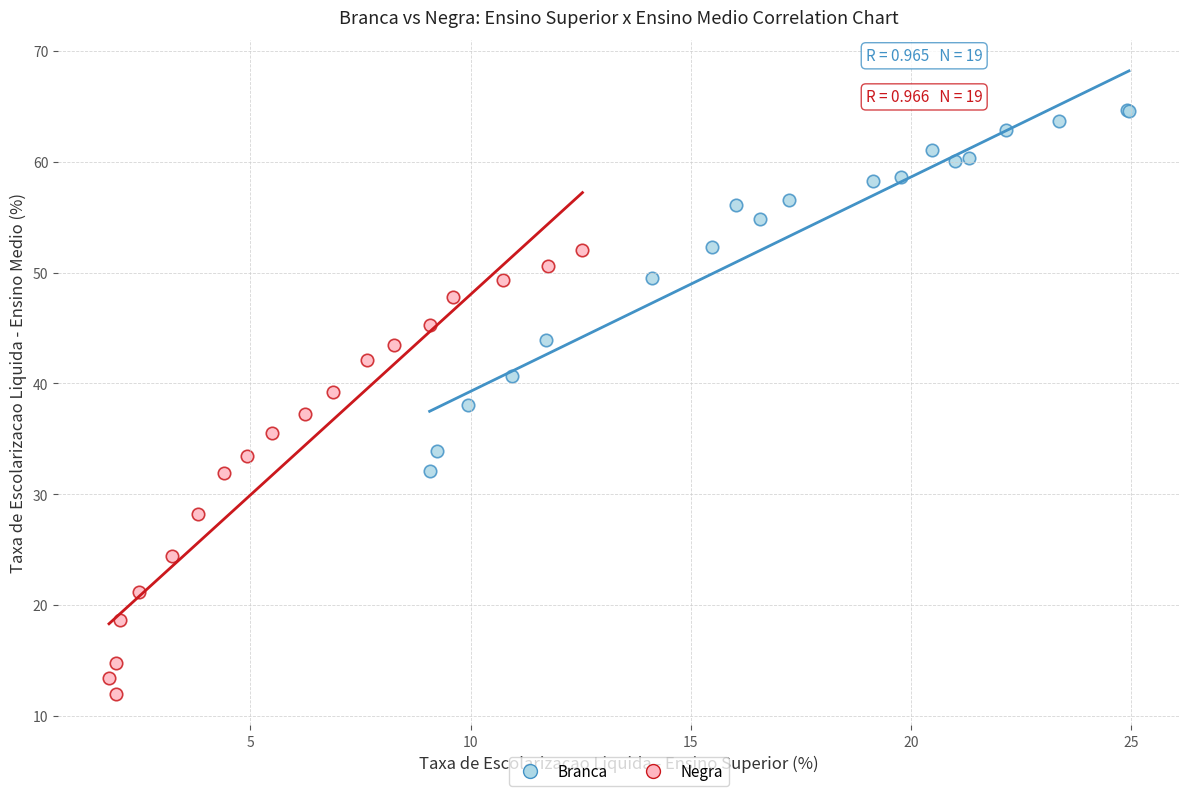

Which series contains the lowest Y value?

Negra